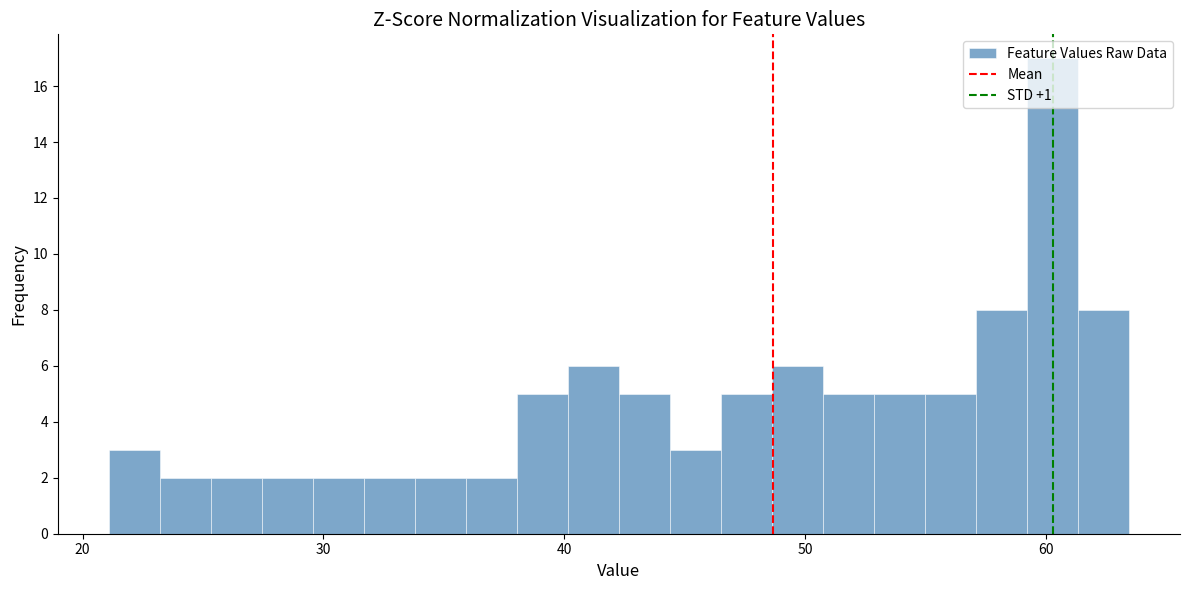

Read against the x-axis, roughly where is the centre of the tallest bar?

60